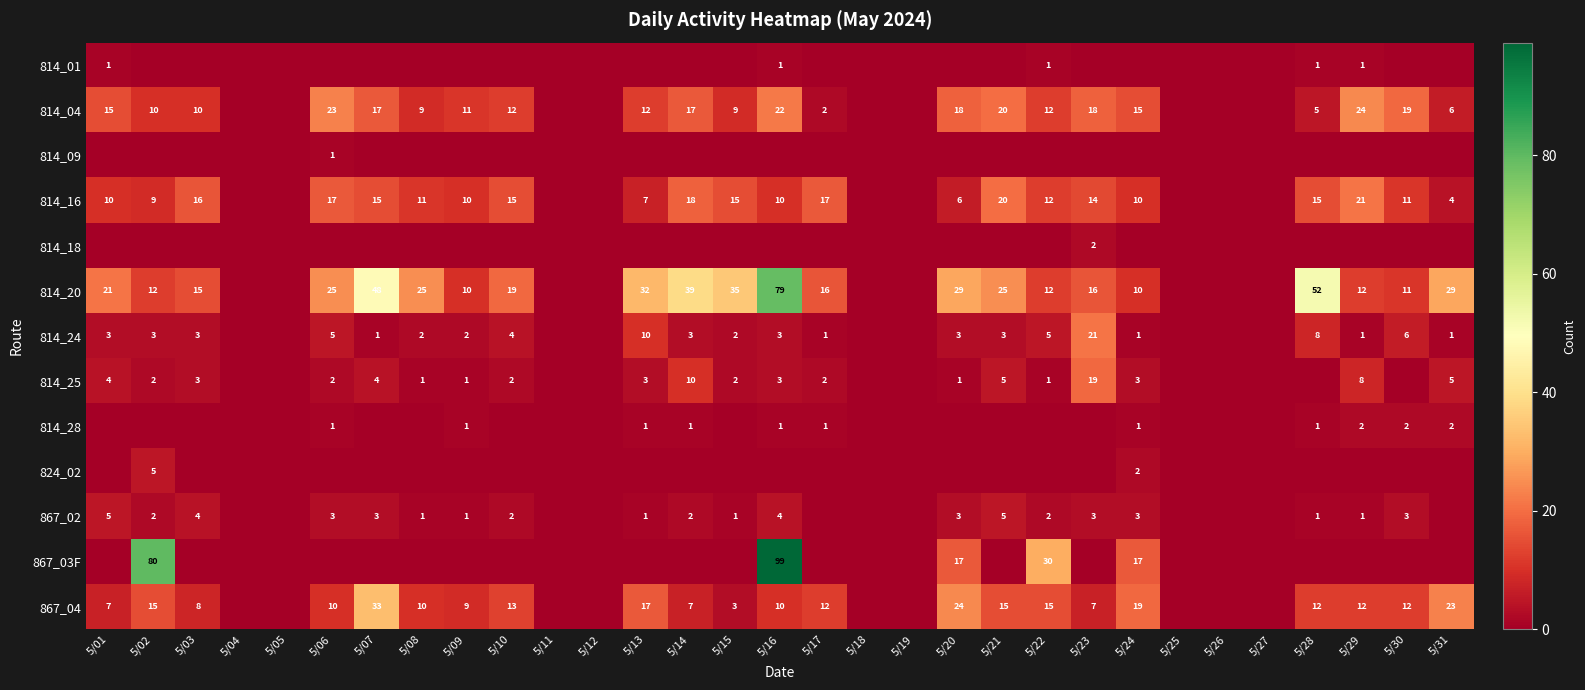

The 814_04 series shows 15 at 5/01. True or false?

True